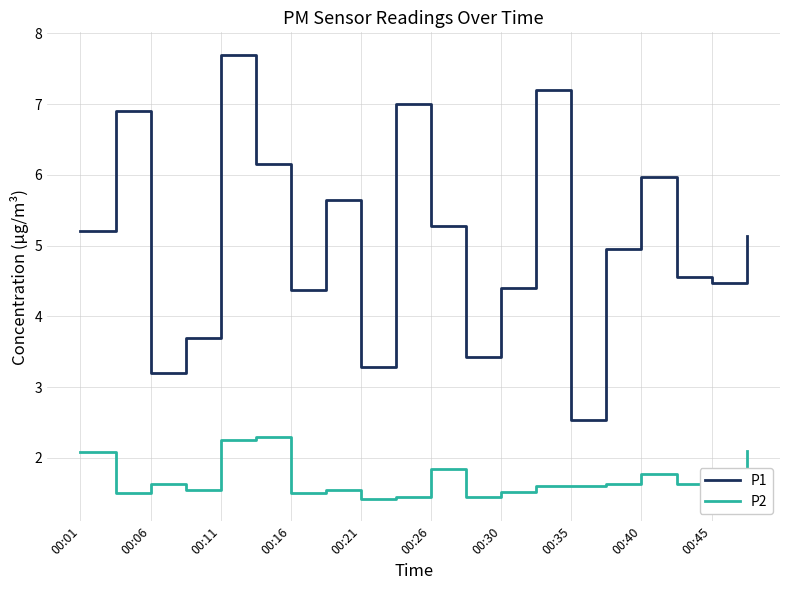

True or false: P1 and P2 intersect in this chart.

False